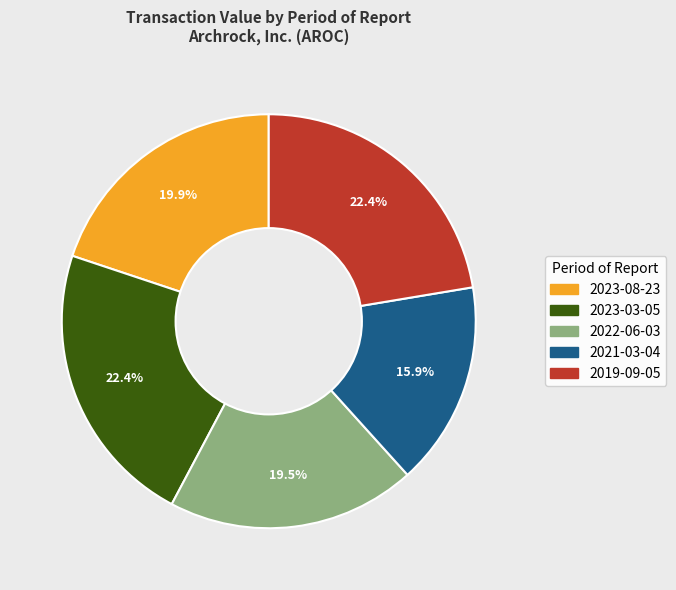

Does 2022-06-03 account for over 50% of the chart?

No